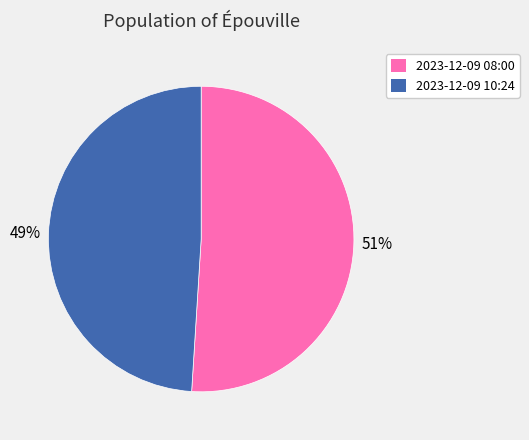

Is there any slice that represents more than half of the pie?

Yes